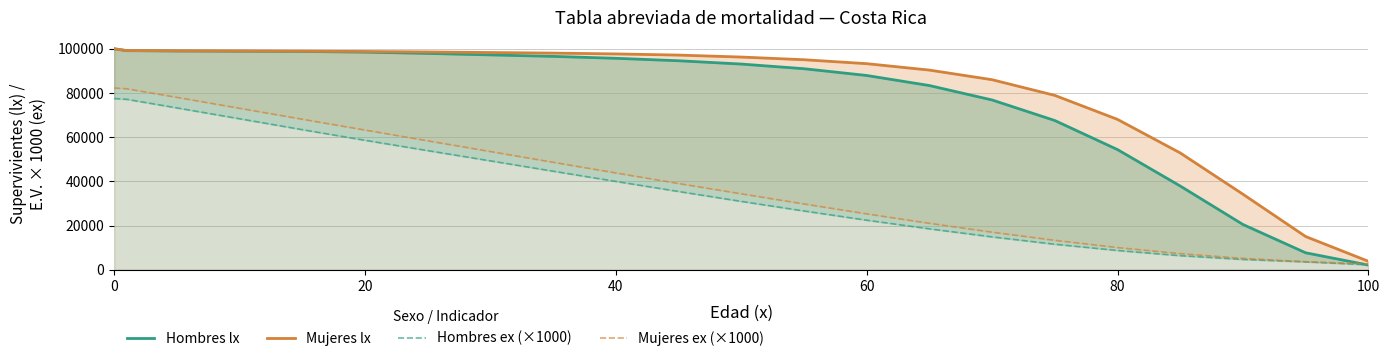

The value of Mujeres ex (×1000) at 11 is 45401. True or false?

False